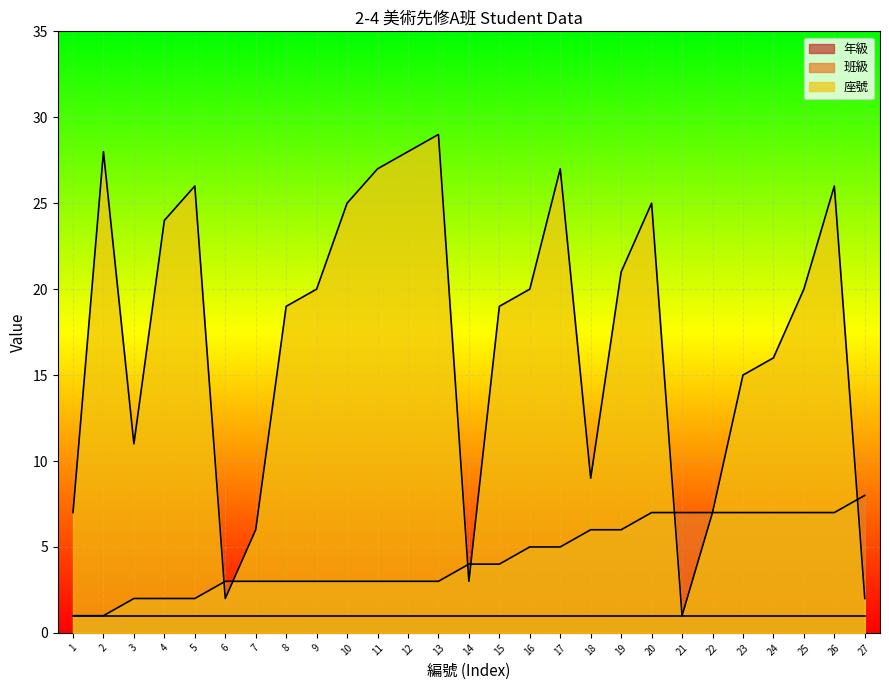

Is the value of 座號 at 20 greater than the value of 班級 at 15?

Yes